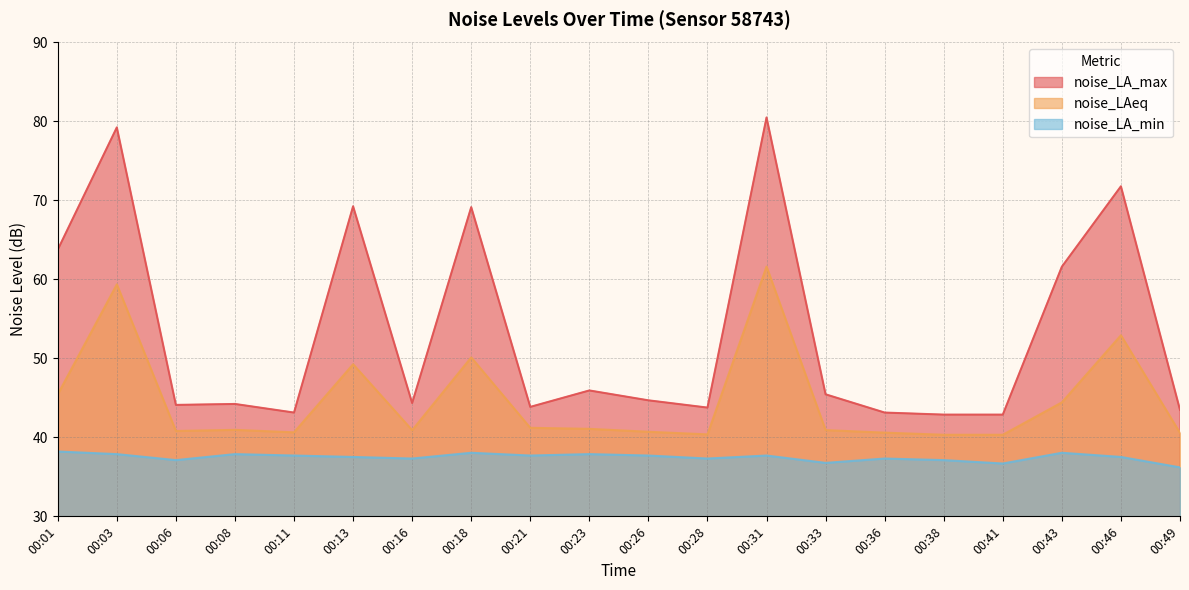

True or false: noise_LA_min and noise_LAeq intersect in this chart.

False